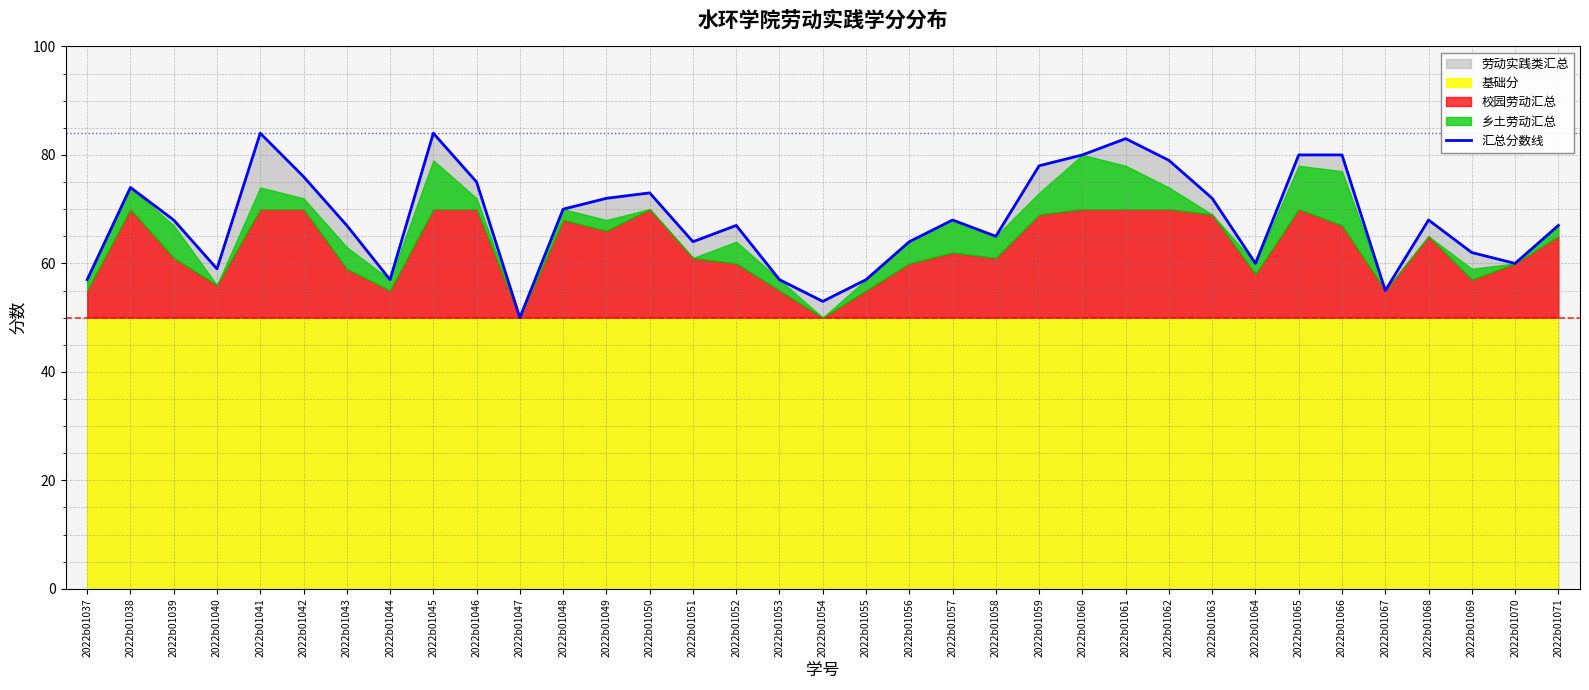

What is the difference between the values at 2022b01037 and 2022b01039?

11